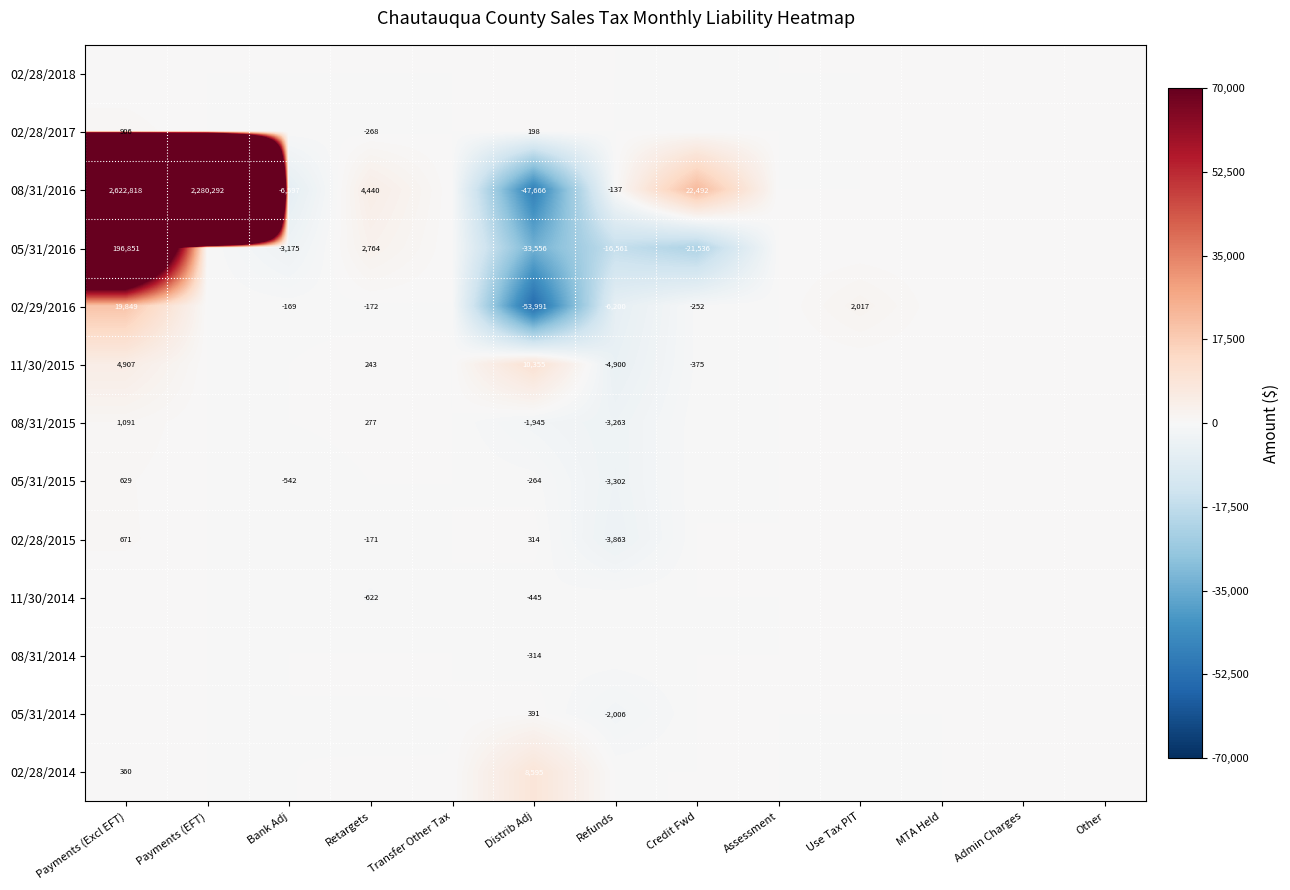

What is the difference between the highest and lowest values at Retargets?

5061.9